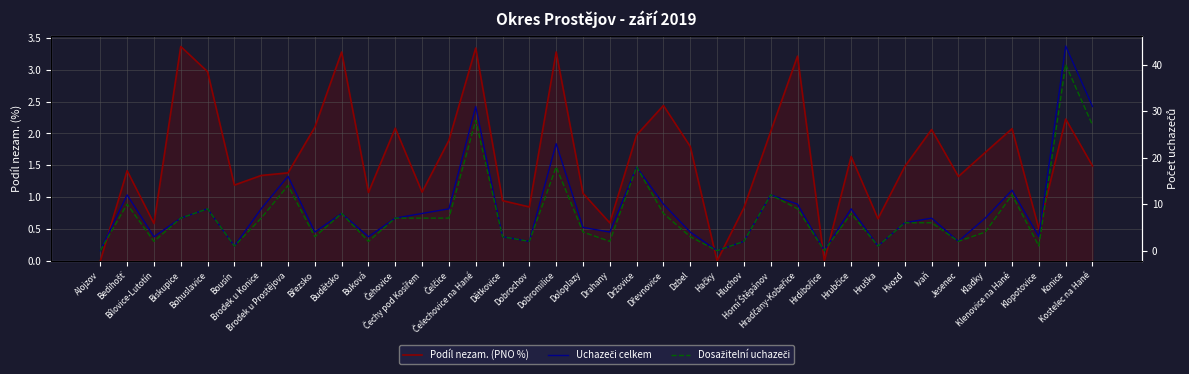

True or false: Uchazeči celkem and Podíl nezam. (PNO %) cross at least once.

True